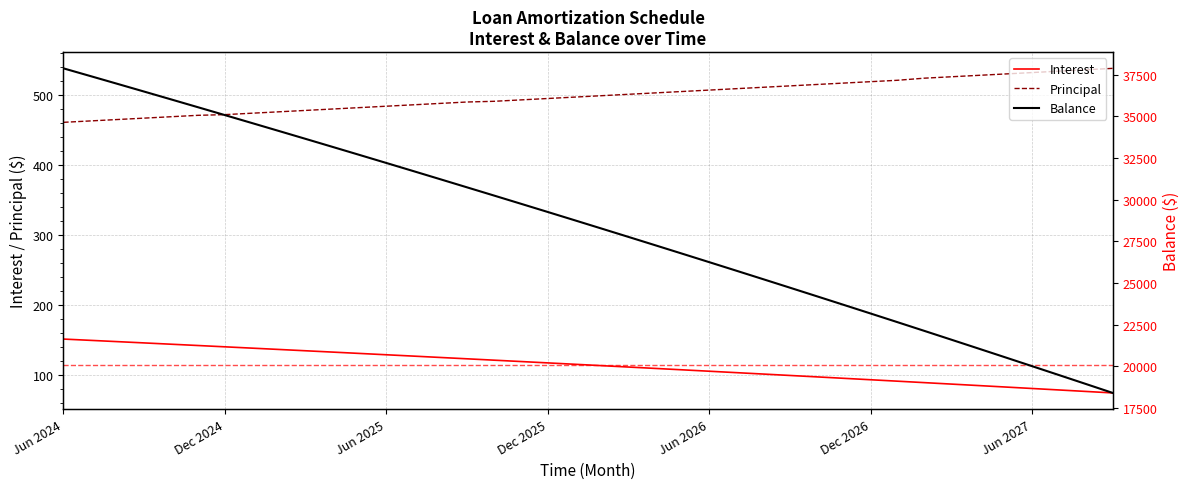

The value of Principal at 22 is 862.4. True or false?

False